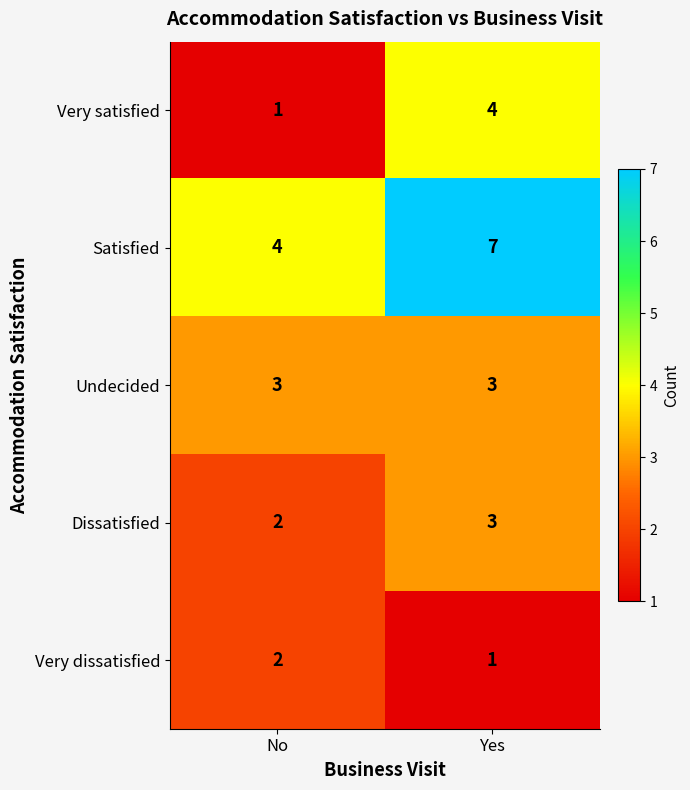

Which series has the largest total across all categories?

Satisfied